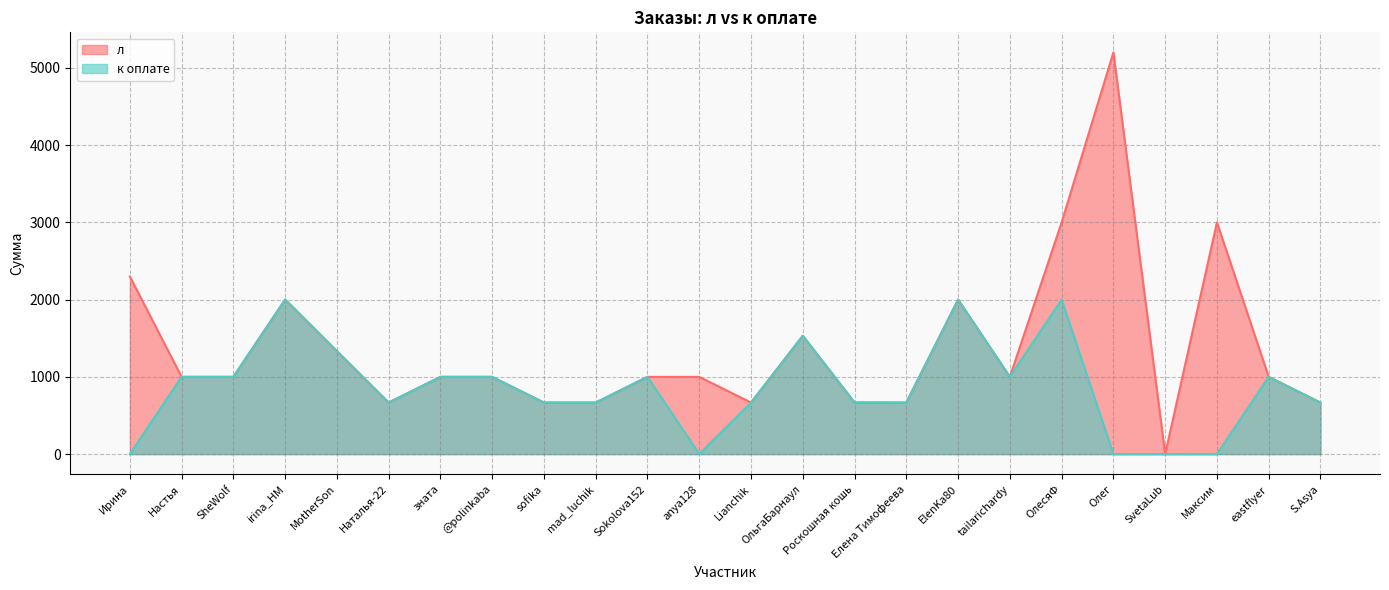

Which category has the highest value across all series?

Олег